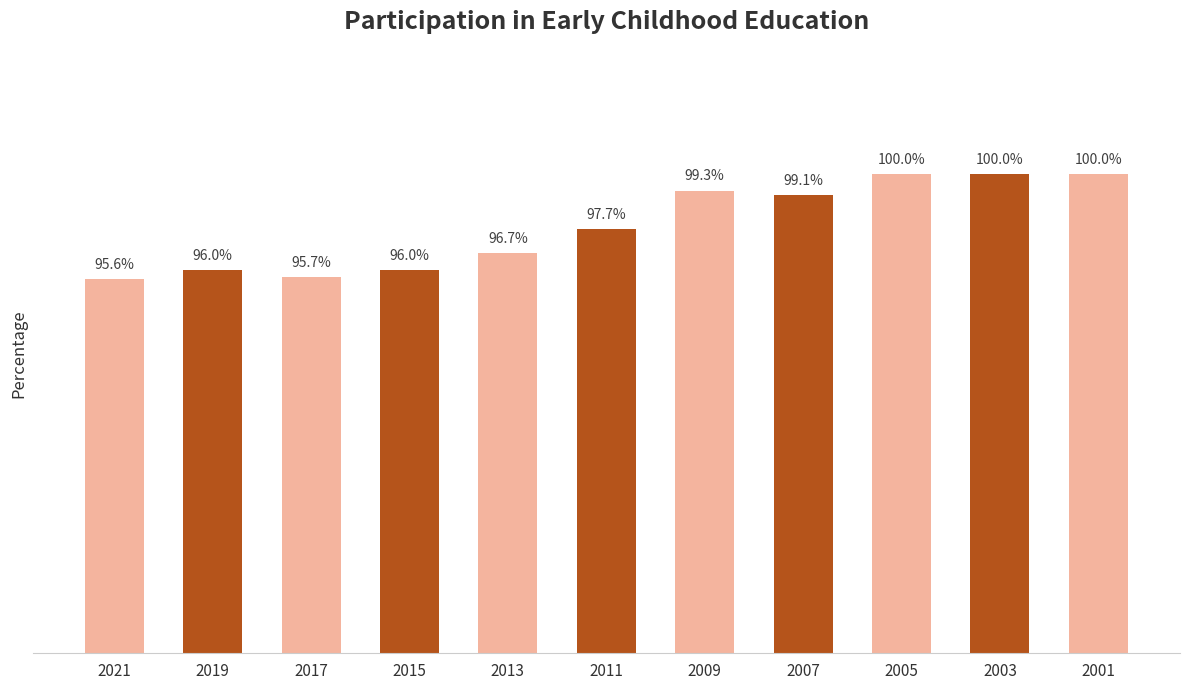

What is the maximum value shown in the chart?

100.0